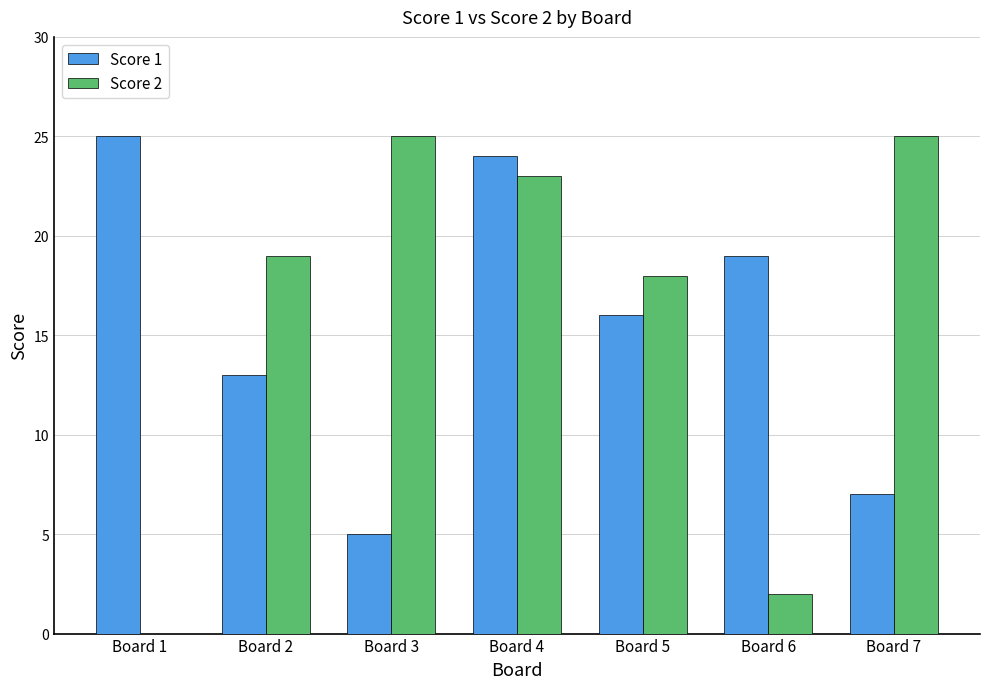

Reading left to right, list all the values displayed in this chart.

Score 1: 25	13	5	24	16	19	7
Score 2: 0	19	25	23	18	2	25